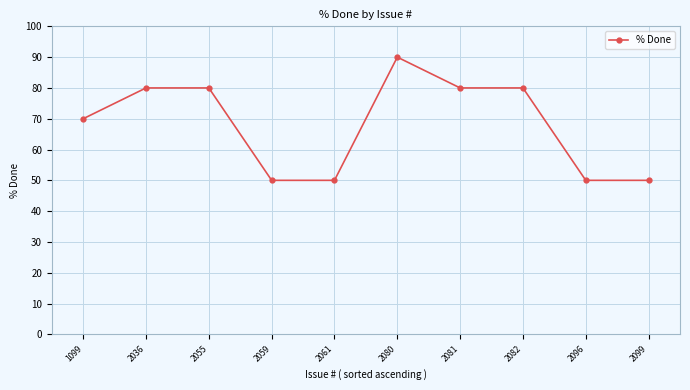

True or false: there are more than 0 points higher than both neighbors.

True